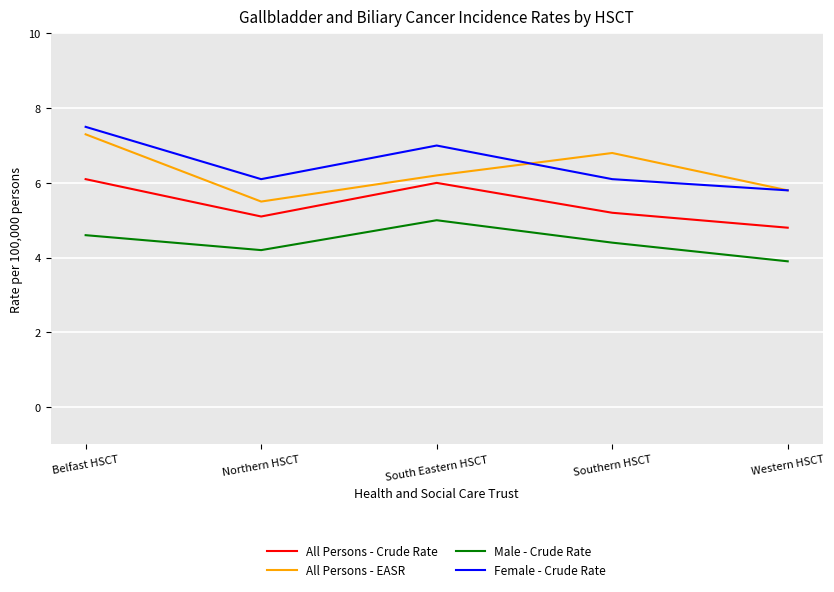

True or false: All Persons - Crude Rate has a value of 6.0 at South Eastern HSCT.

True